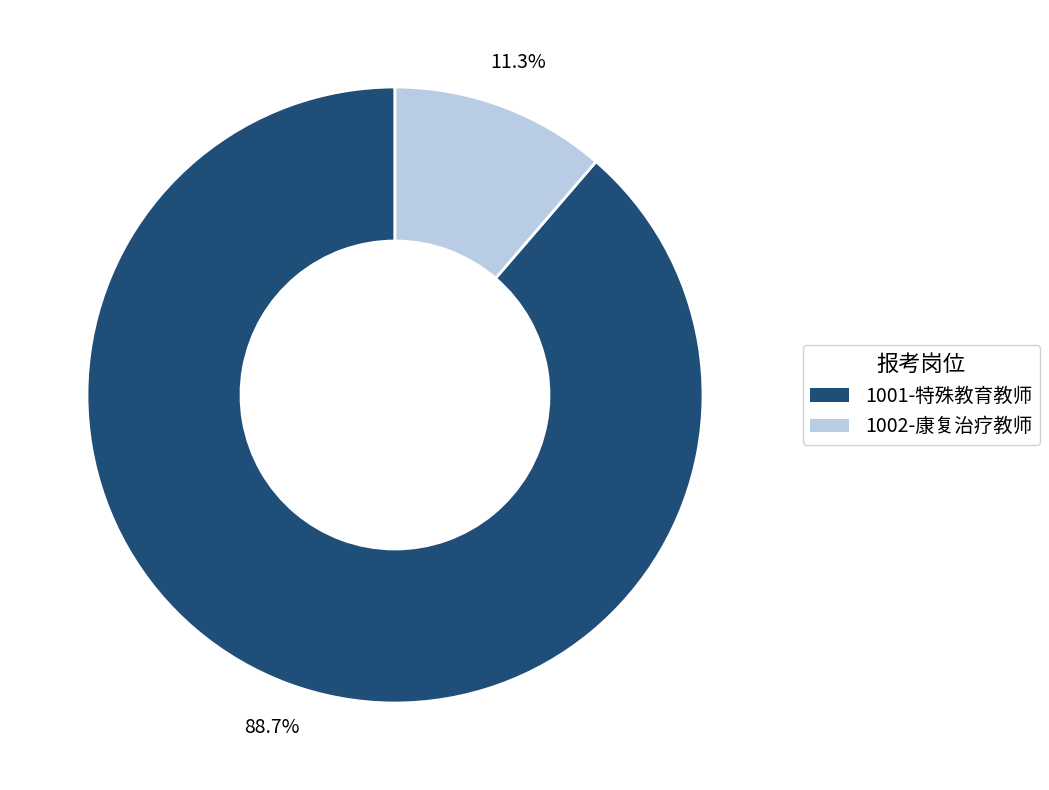

Which slice represents more than half of the pie?

1001-特殊教育教师